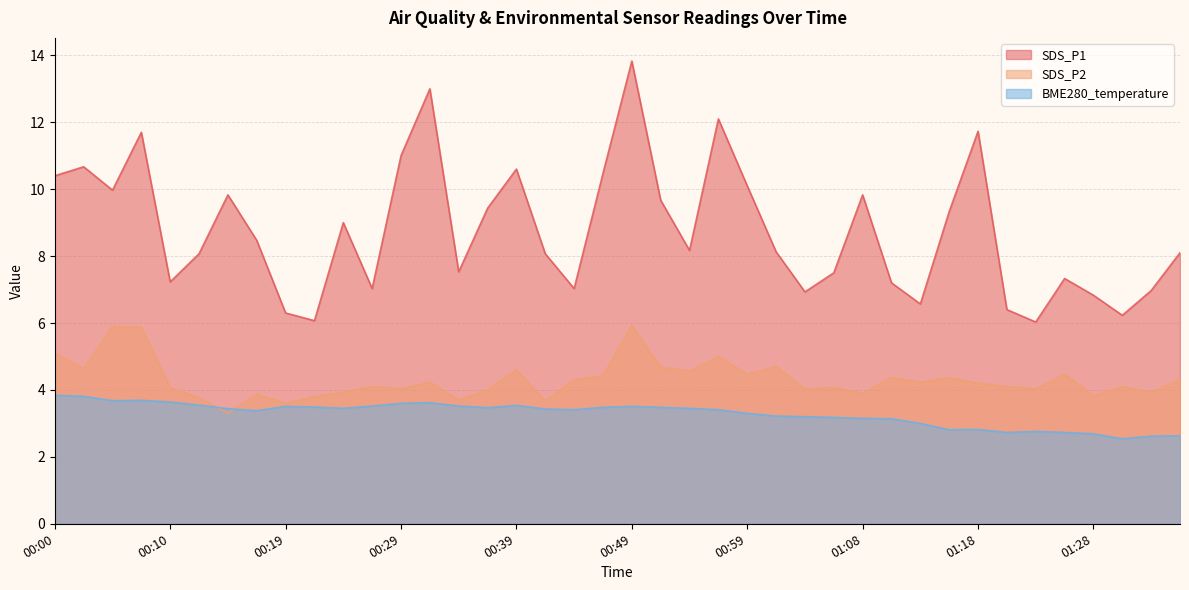

Rank the series at 01:23 from lowest to highest value.

BME280_temperature, SDS_P2, SDS_P1